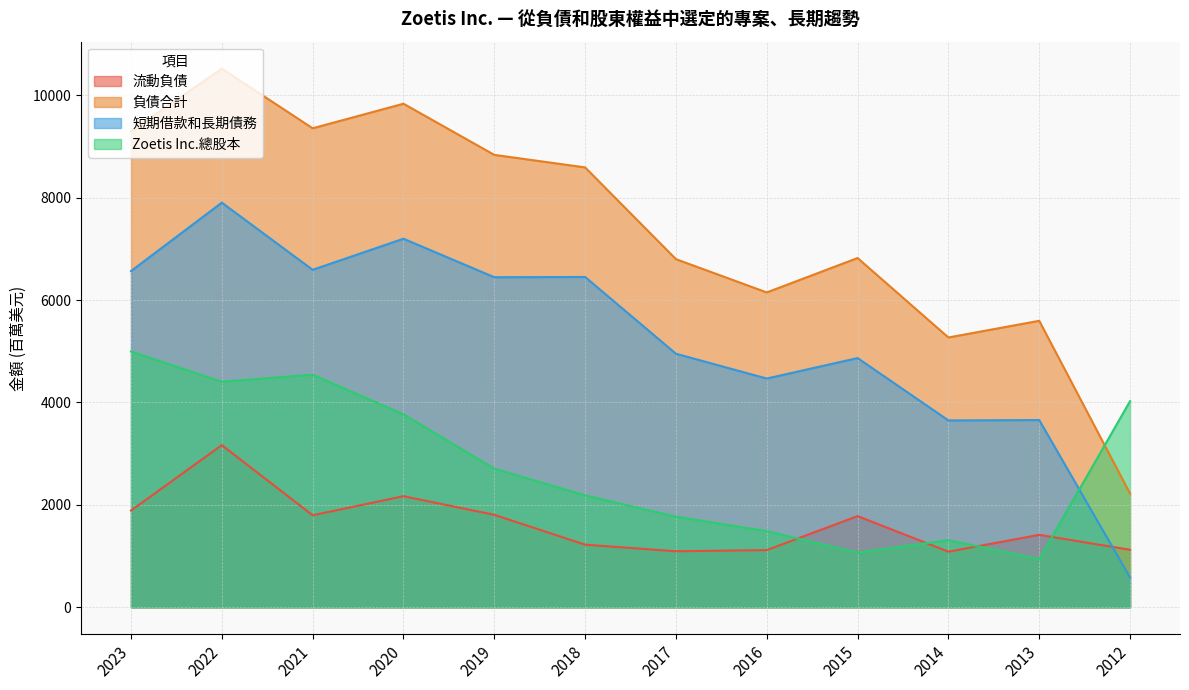

Reading left to right, what are all the values shown in this chart?

流動負債: 1889	3167	1797	2170	1806	1223	1094	1117	1781	1086	1415	1123
負債合計: 9295	10522	9356	9836	8837	8592	6800	6150	6822	5270	5596	2221
短期借款和長期債務: 6567	7904	6592	7199	6447	6452	4953	4468	4868	3650	3657	582
Zoetis Inc.總股本: 4997	4405	4543	3769	2708	2185	1770	1487	1068	1311	940	4026